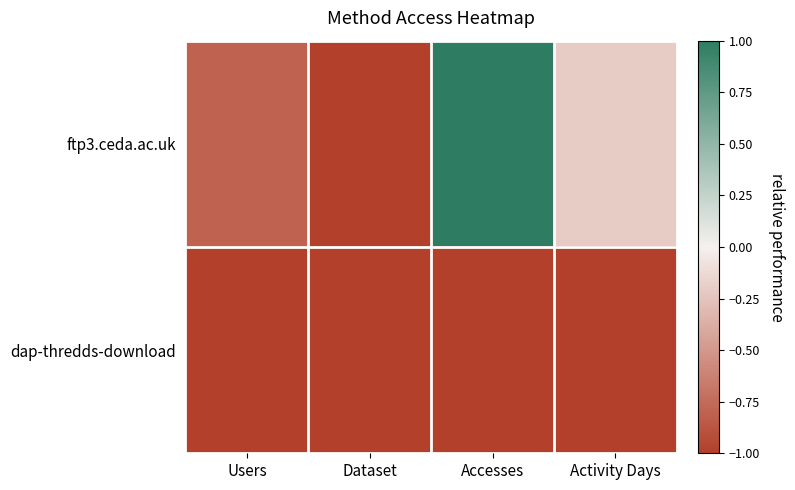

At which category does the chart reach its peak across all series?

Accesses